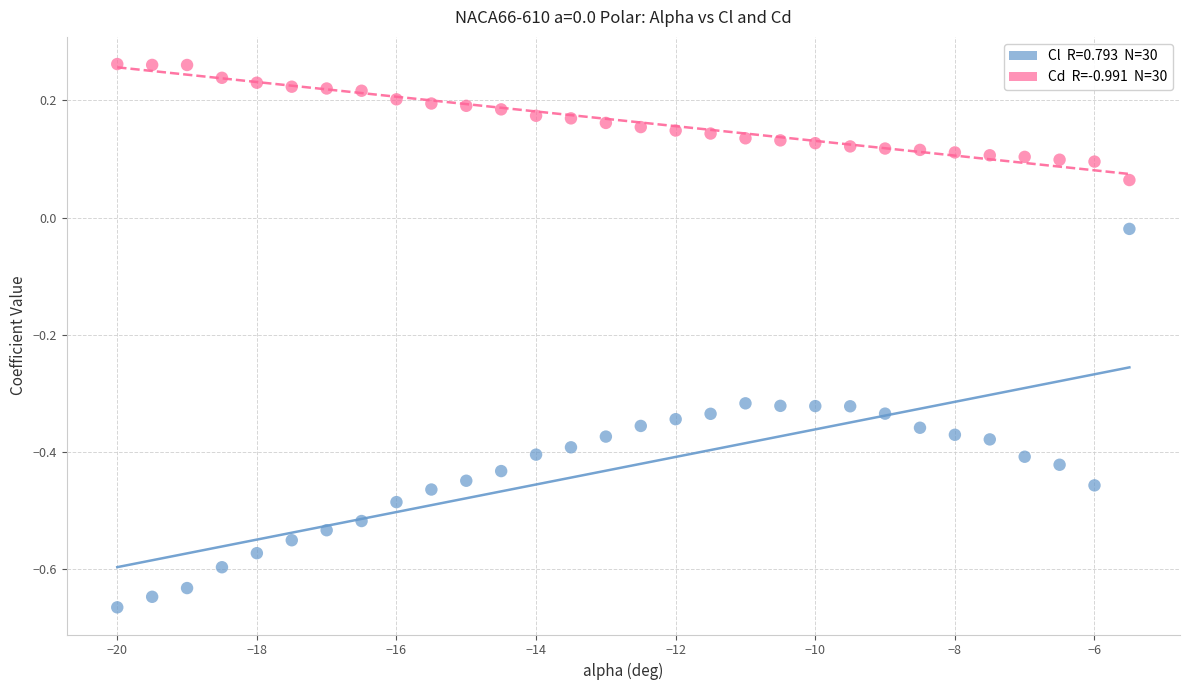

Across all data points, what is the range of X values (max minus min)?

14.5